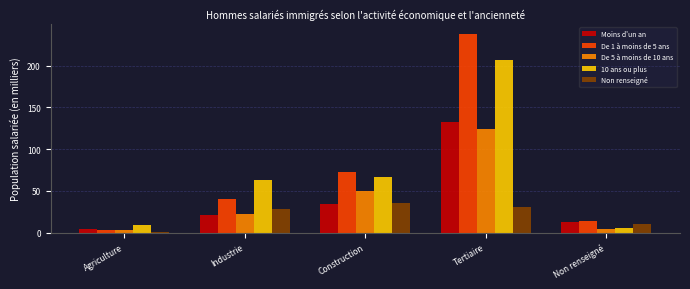

Reading left to right, list all the values displayed in this chart.

Moins d'un an: Agriculture=4.7	Industrie=21.0	Construction=34.3	Tertiaire=132.5	Non renseigné=12.3
De 1 à moins de 5 ans: Agriculture=3.3	Industrie=40.6	Construction=72.6	Tertiaire=238.0	Non renseigné=14.5
De 5 à moins de 10 ans: Agriculture=3.7	Industrie=22.3	Construction=50.3	Tertiaire=123.9	Non renseigné=4.8
10 ans ou plus: Agriculture=8.7	Industrie=63.1	Construction=66.8	Tertiaire=207.0	Non renseigné=5.8
Non renseigné: Agriculture=0.5	Industrie=28.8	Construction=36.0	Tertiaire=30.8	Non renseigné=10.3